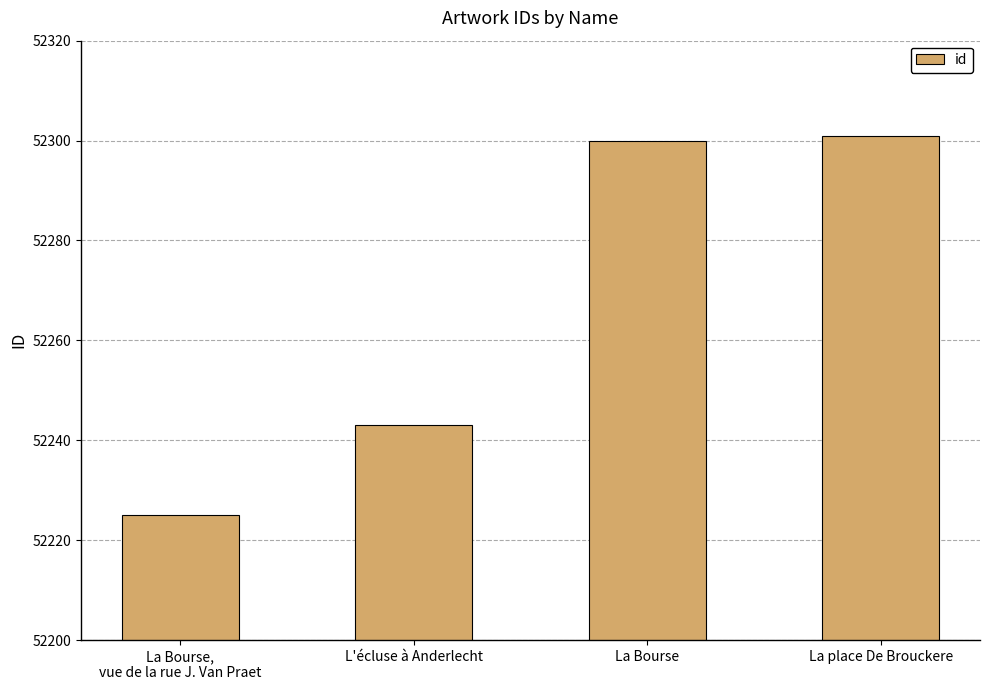

Where is the data nearest to the value 52263?

L'écluse à Anderlecht